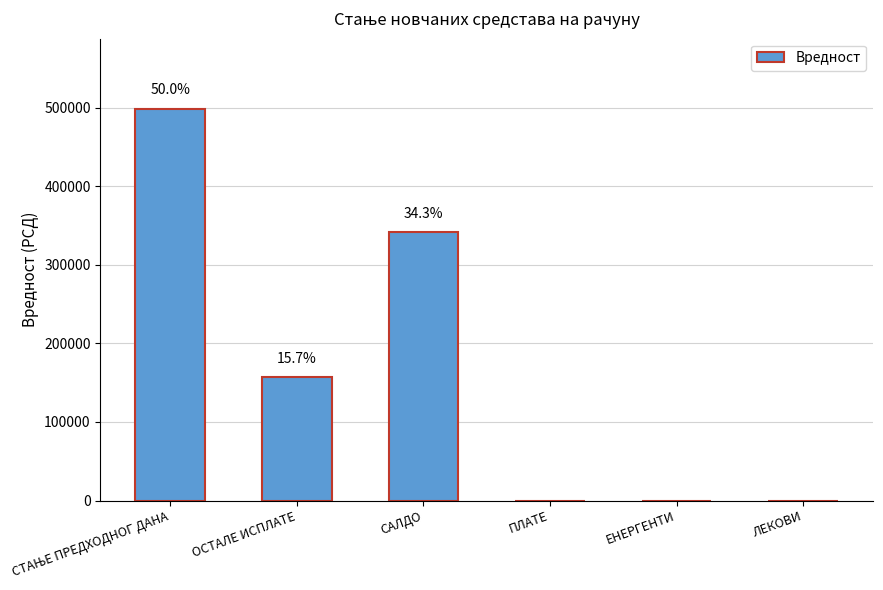

Rank the categories by value from highest to lowest.

СТАЊЕ ПРЕДХОДНОГ ДАНА, САЛДО, ОСТАЛЕ ИСПЛАТЕ, ПЛАТЕ, ЕНЕРГЕНТИ, ЛЕКОВИ